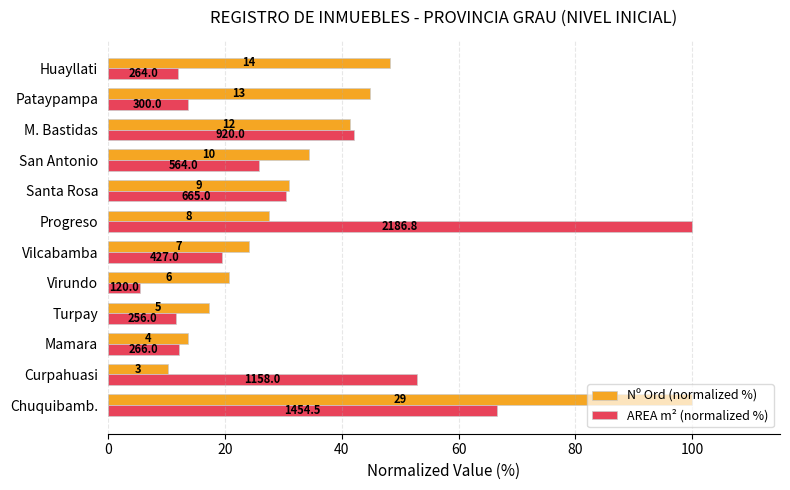

What are all the series names shown in the legend?

Nº Ord (normalized %), AREA m² (normalized %)